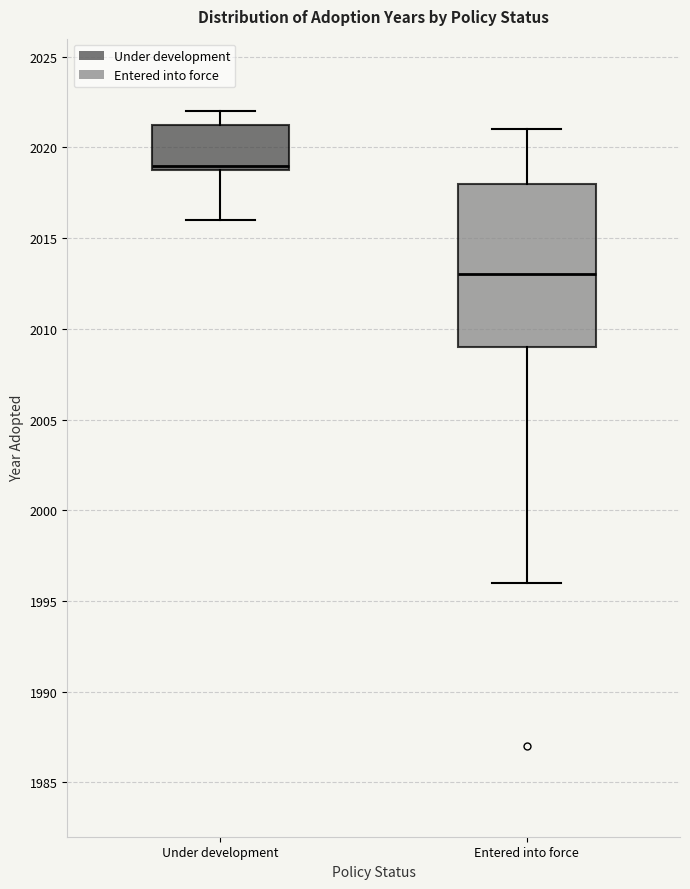

Which box has the lowest median line?

Entered into force